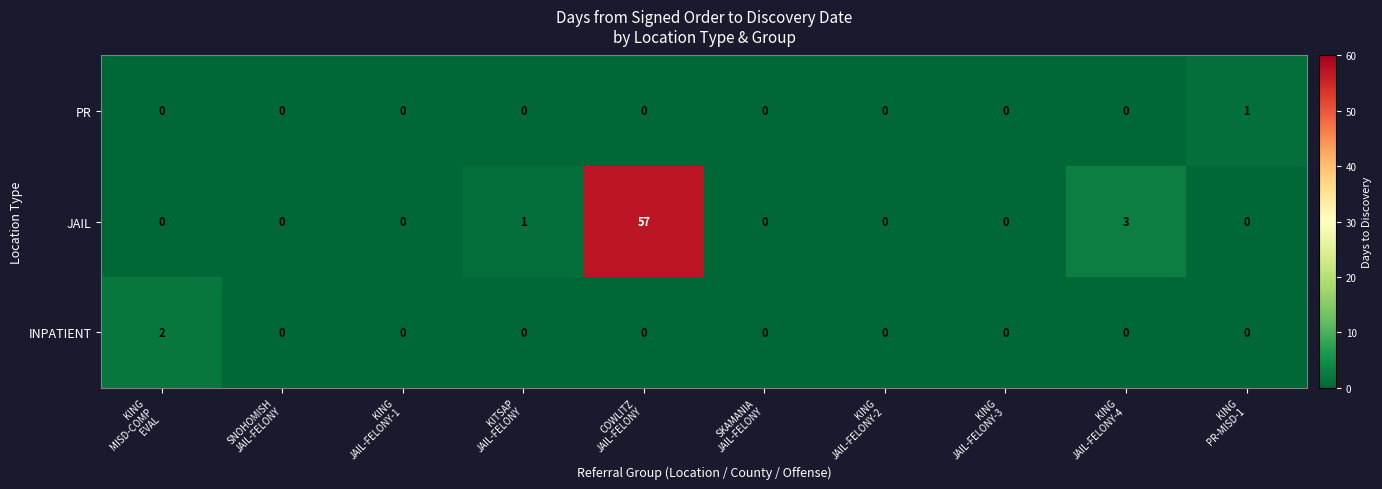

At which category is the sum across all series the highest?

COWLITZ
JAIL-FELONY